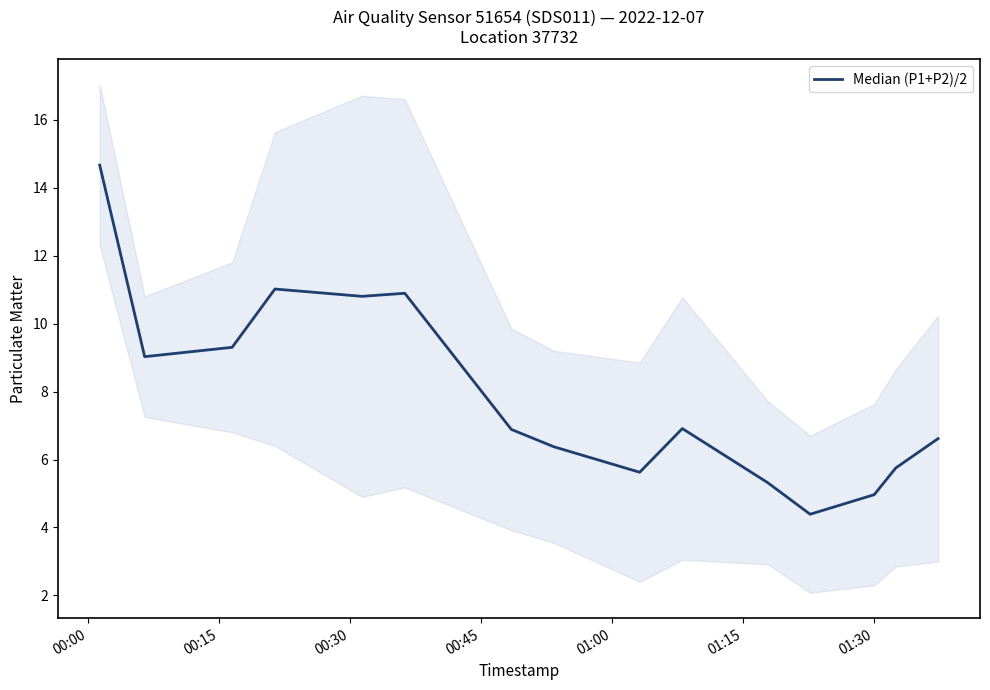

At which label does the data first exceed 6?

00:00